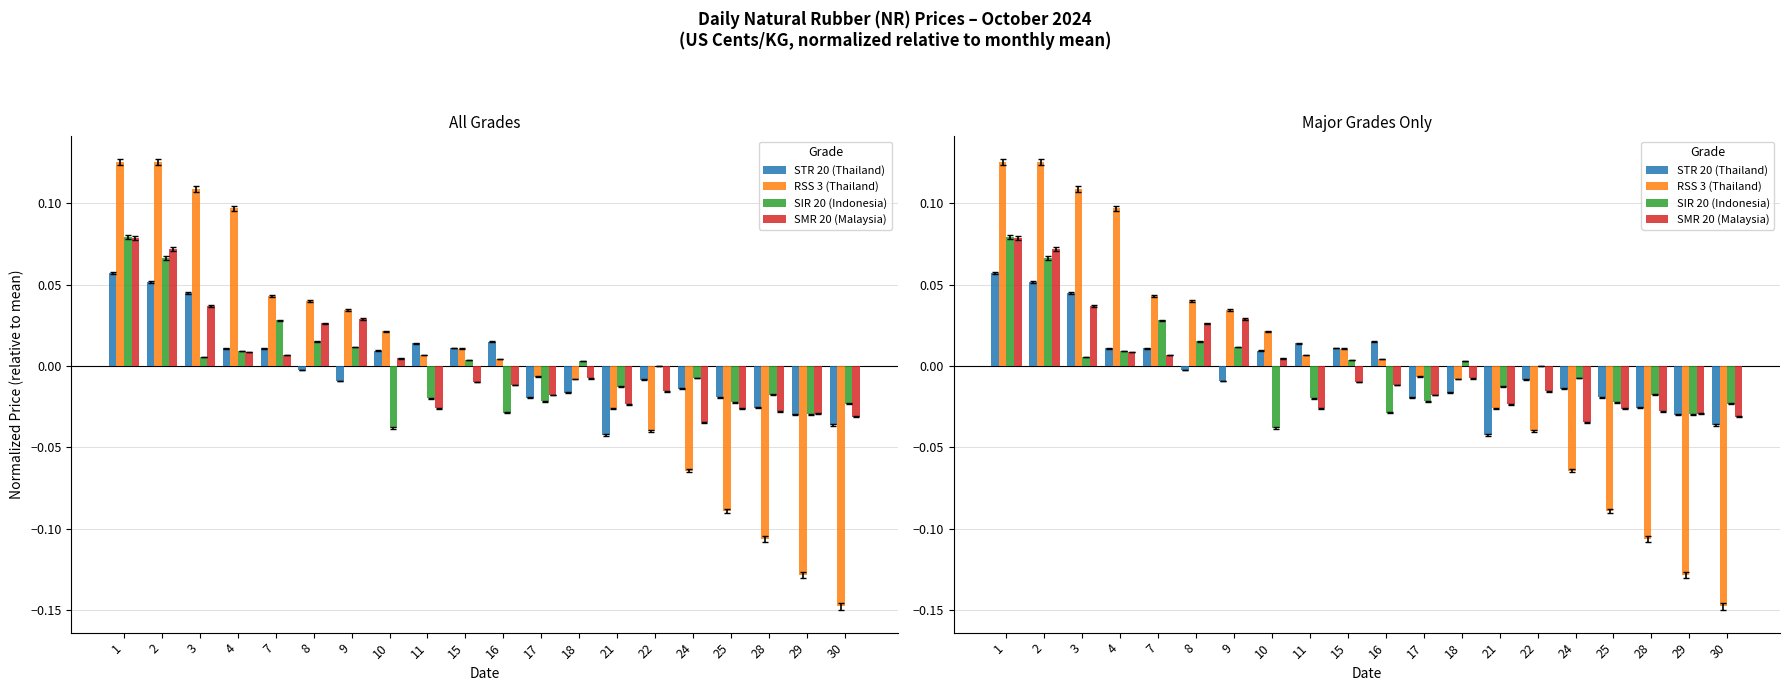

What are all the series names shown in the legend?

STR 20 (Thailand), RSS 3 (Thailand), SIR 20 (Indonesia), SMR 20 (Malaysia)